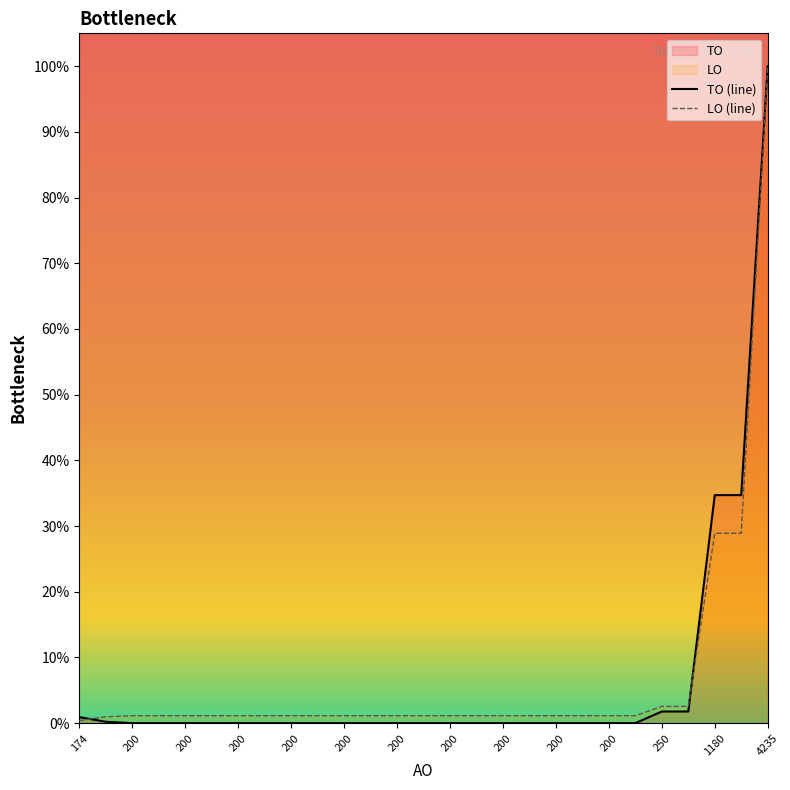

How many lines are shown in the chart?

2